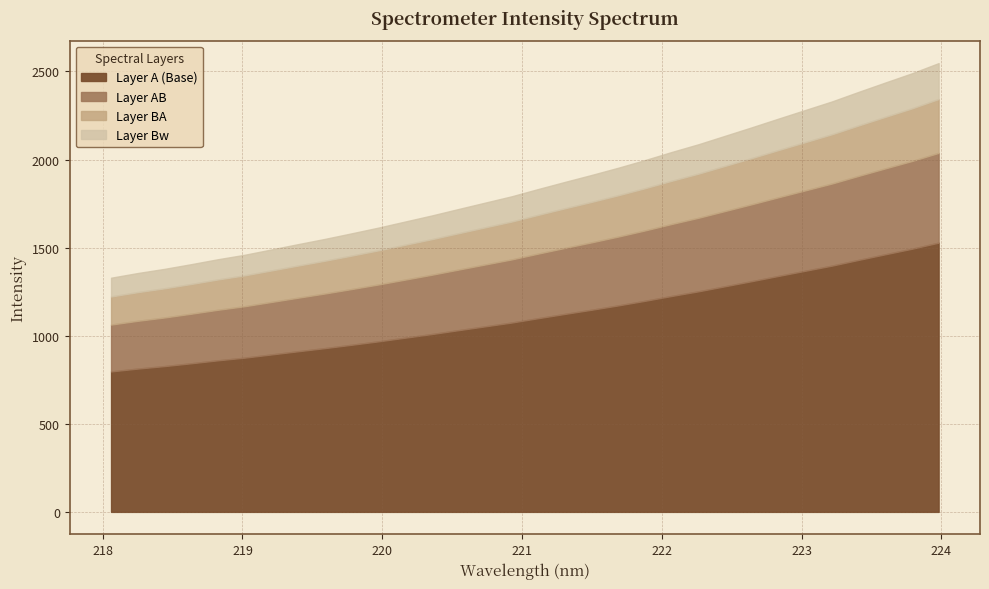

What is the sum of the values at 223.5987 and 220.9264?

4228.8